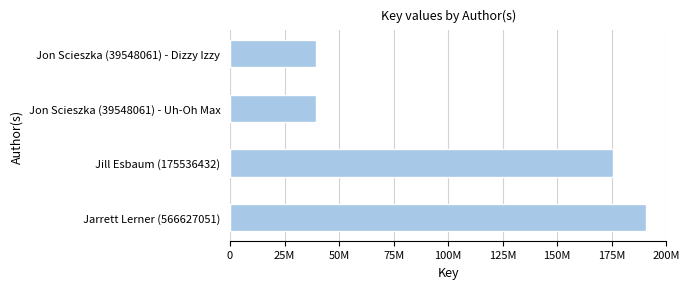

Are the bars horizontal?

Yes